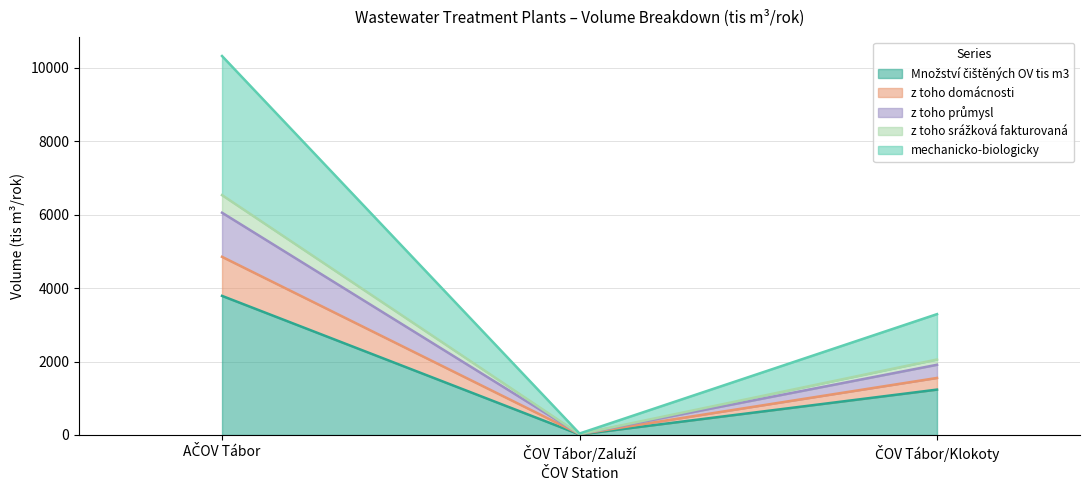

The value of mechanicko-biologicky at ČOV Tábor/Zaluží is 6.9. True or false?

False